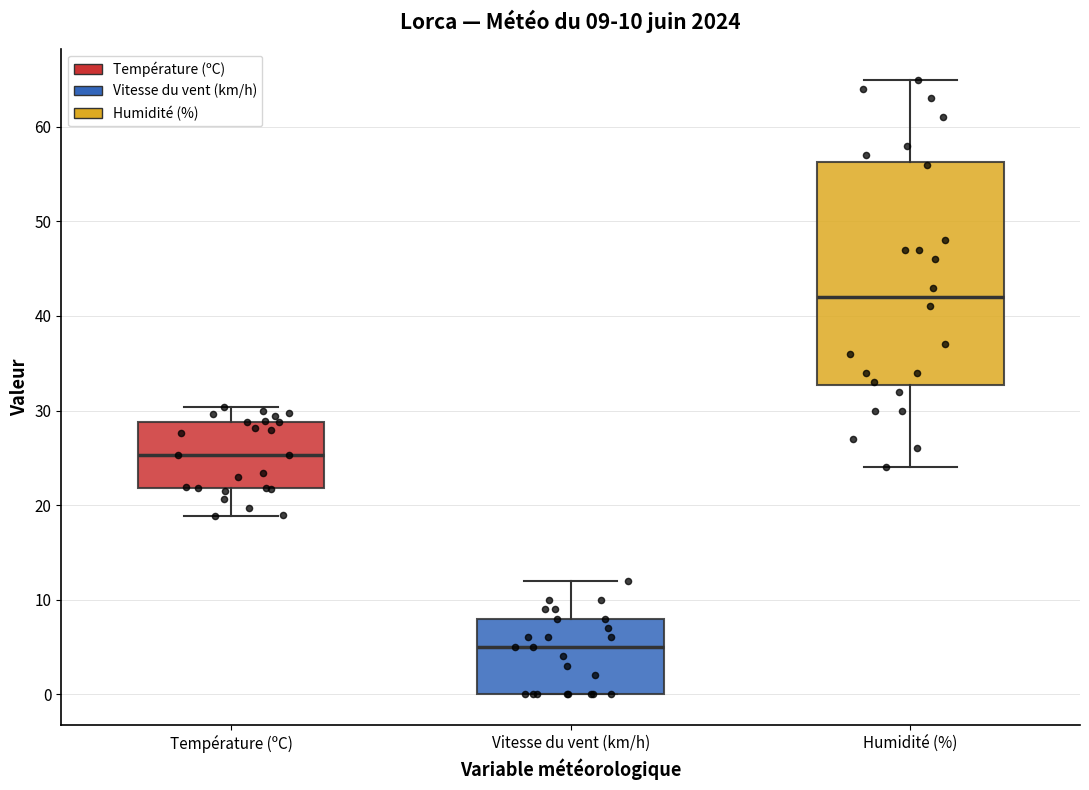

Which box is the tallest, from its lower edge to its upper edge?

Humidité (%)